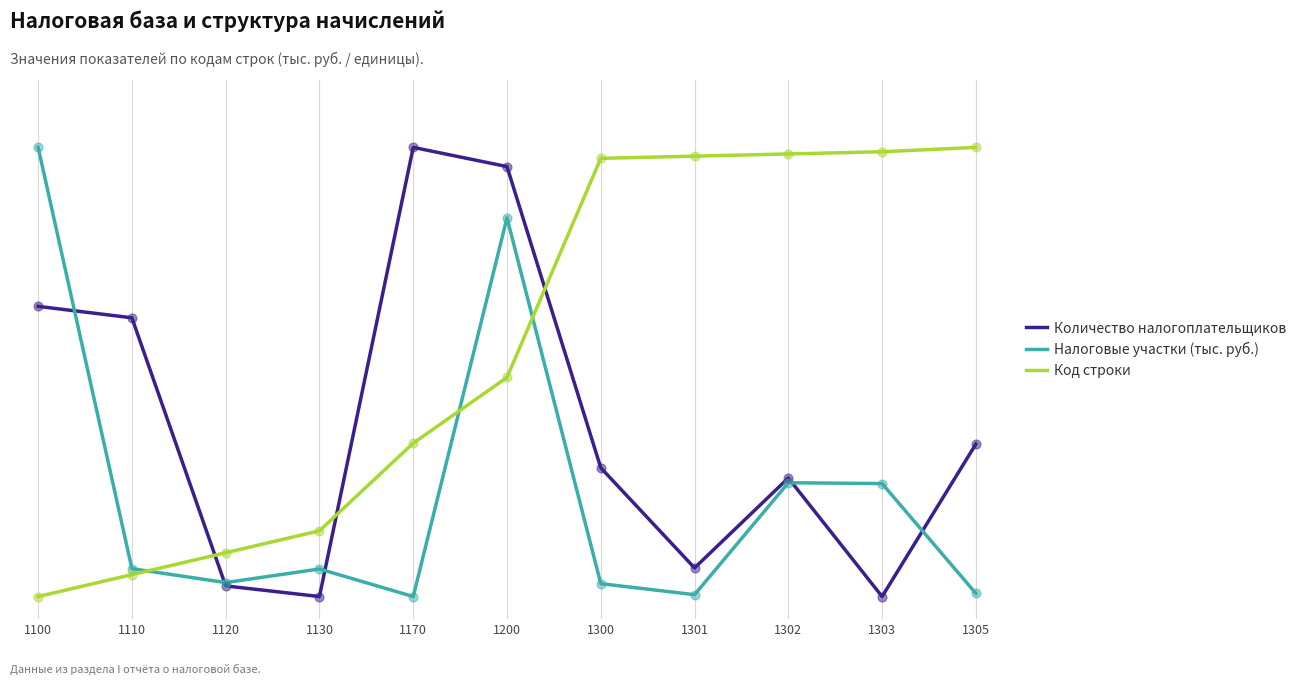

What are all the series names shown in the legend?

Количество налогоплательщиков, Налоговые участки (тыс. руб.), Код строки